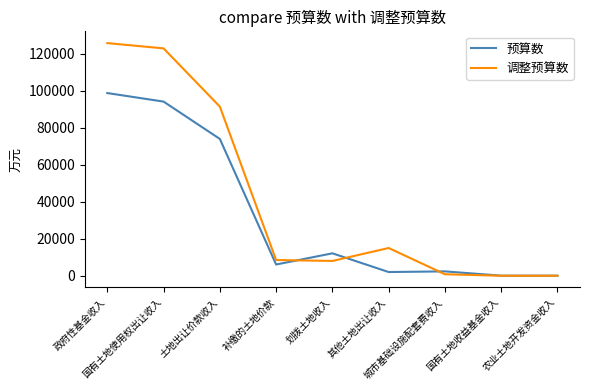

What is the greatest value displayed?

125838